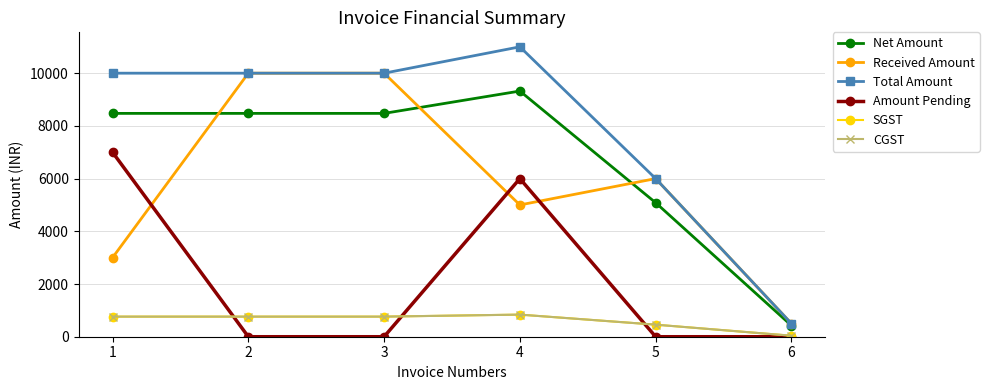

Is this an area chart (filled region under the line)?

No